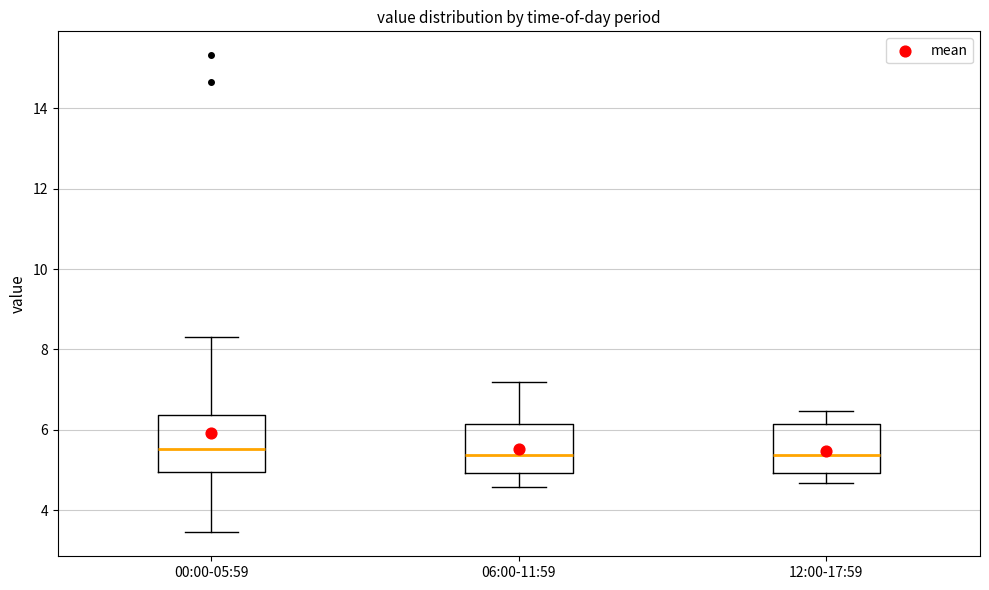

Reading left to right, transcribe this box plot: for each box, give where its median line is, the range the box spans, and where its two whiskers end, as read against the y-axis. The values are not printed on the chart, so give them approximately, as read against the axis.

00:00-05:59: median 5.6, box 5.0 to 6.4, whiskers 3.4 to 8.4
06:00-11:59: median 5.4, box 5.0 to 6.2, whiskers 4.6 to 7.2
12:00-17:59: median 5.4, box 5.0 to 6.2, whiskers 4.6 to 6.4